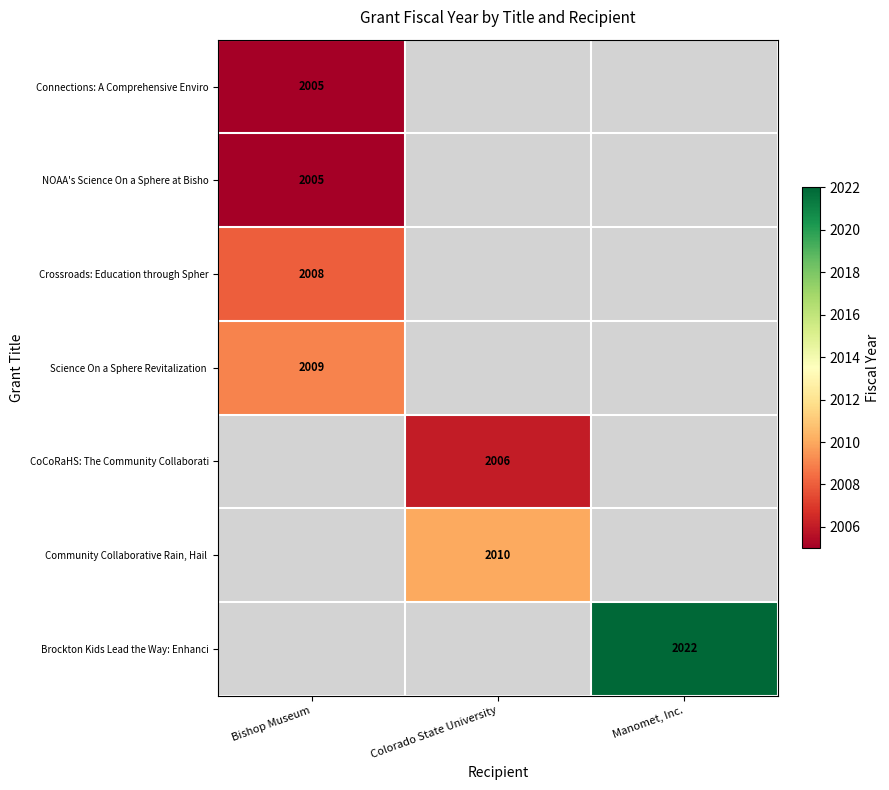

How many data points does each series have?

3